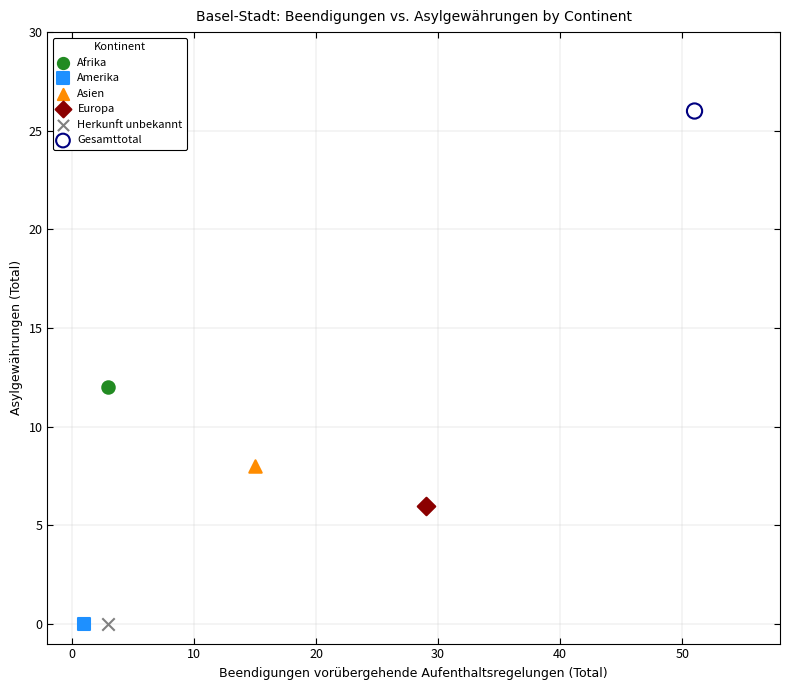

What are all the series names shown in the legend?

Afrika, Amerika, Asien, Europa, Herkunft unbekannt, Gesamttotal